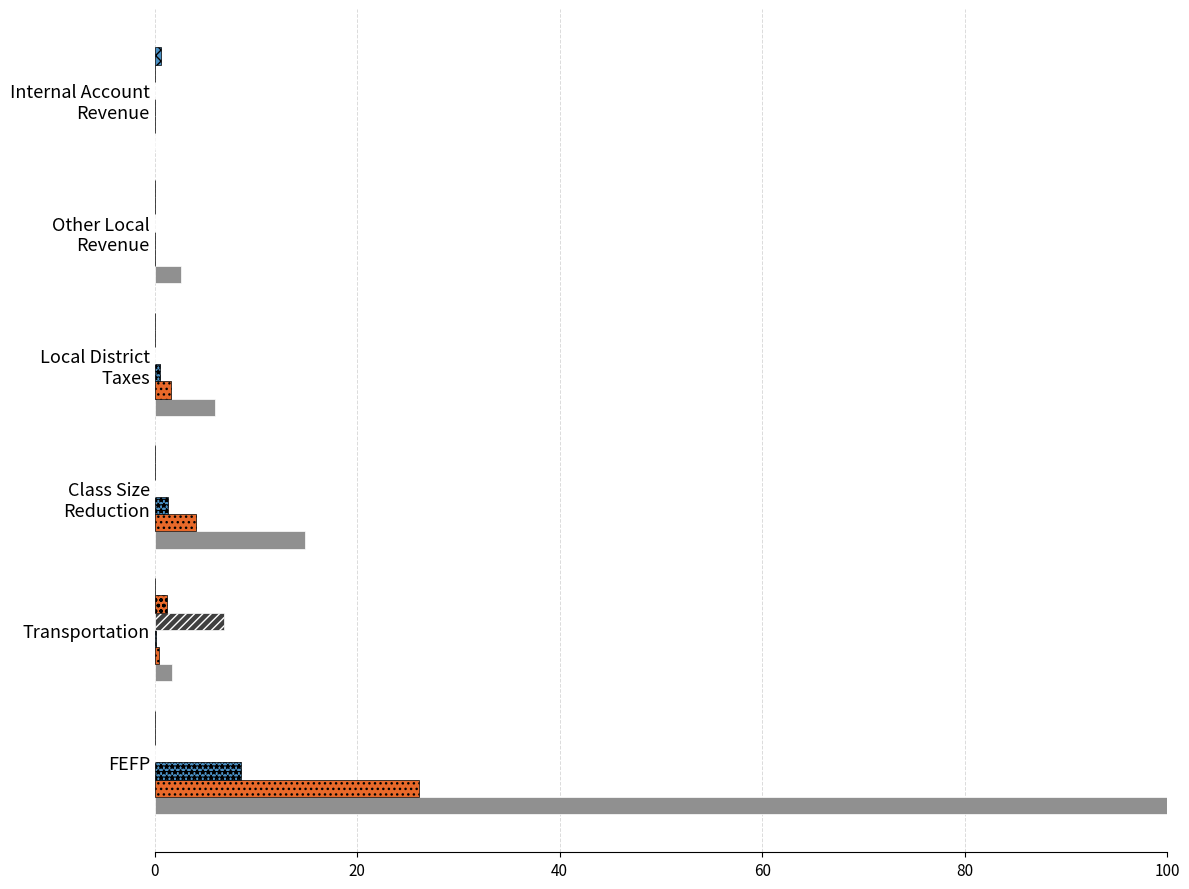

How many distinct data groups are displayed?

6